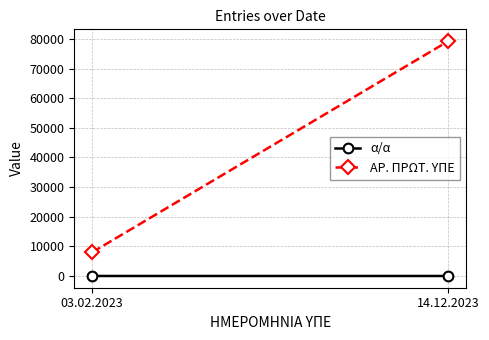

At how many categories does at least one series exceed 24374?

1